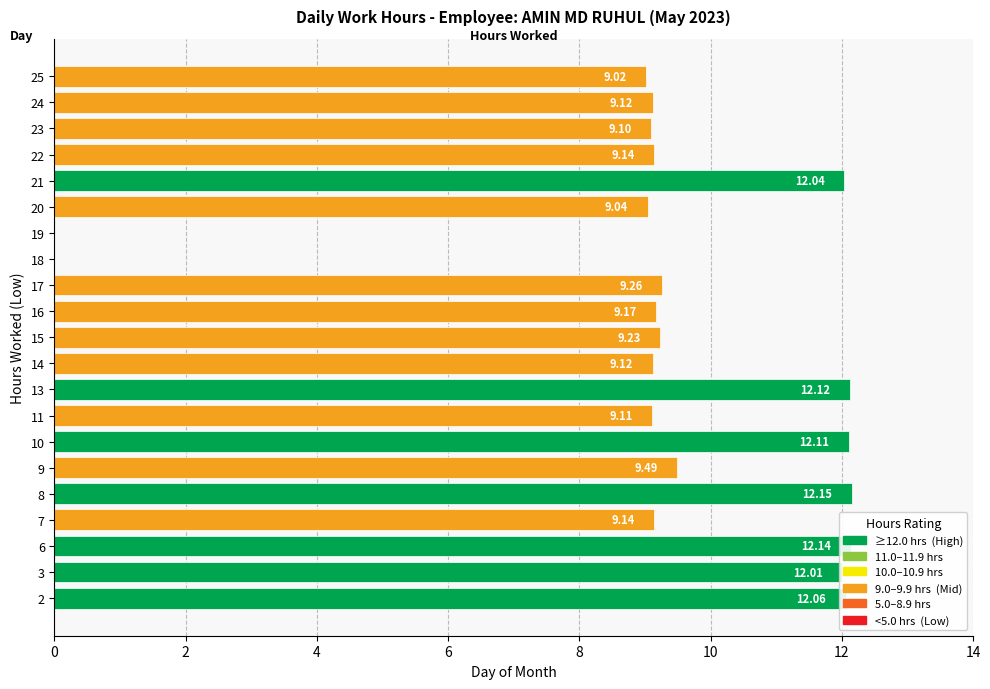

What is the sum of the values at 22 and 24?

18.3